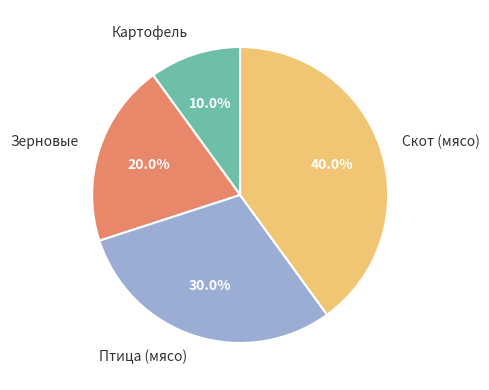

Which has a higher value, Птица (мясо) or Скот (мясо)?

Скот (мясо)